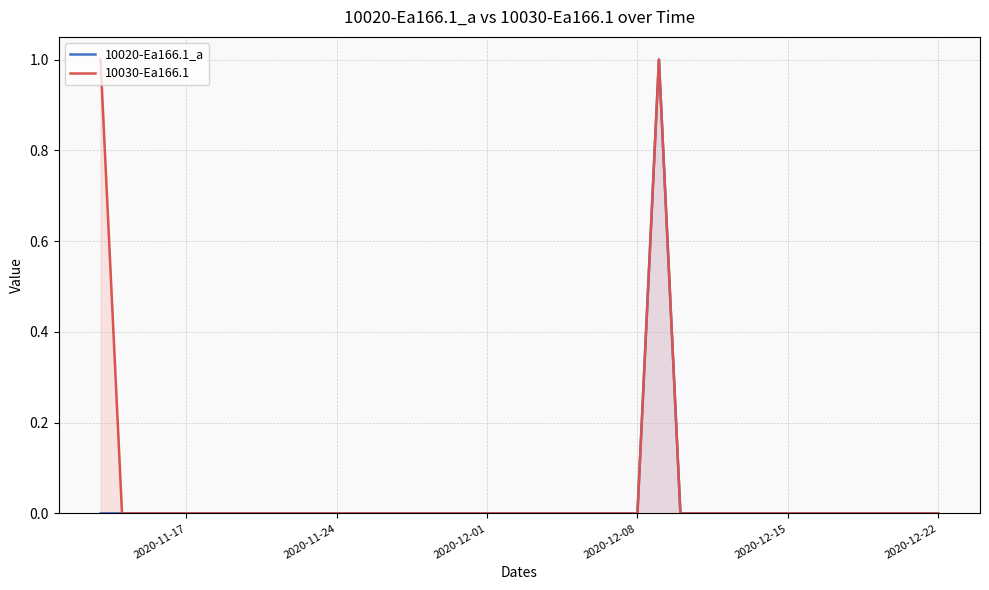

At which label does 10030-Ea166.1 reach its minimum?

2020-11-24